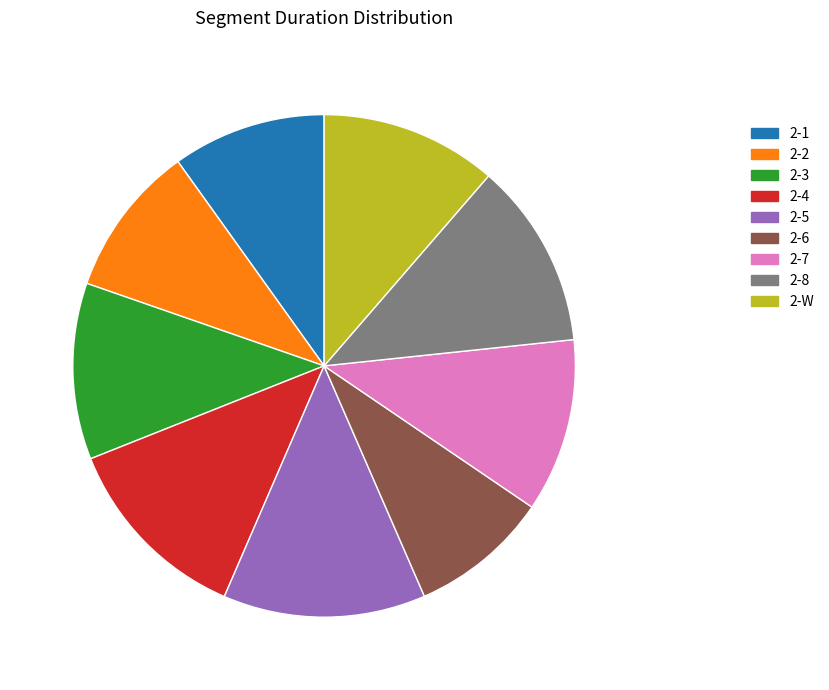

Do 2-8 and 2-4 together represent more than half of the pie?

No